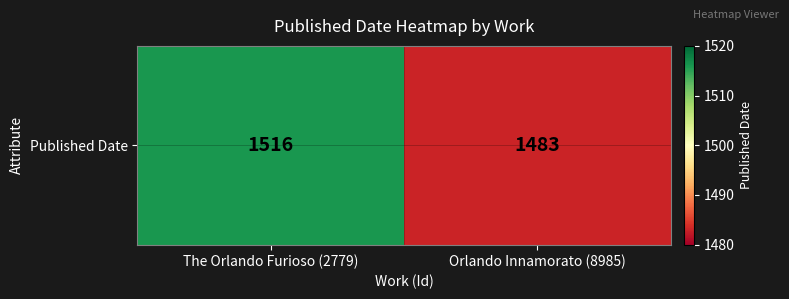

What is the greatest value displayed?

1516